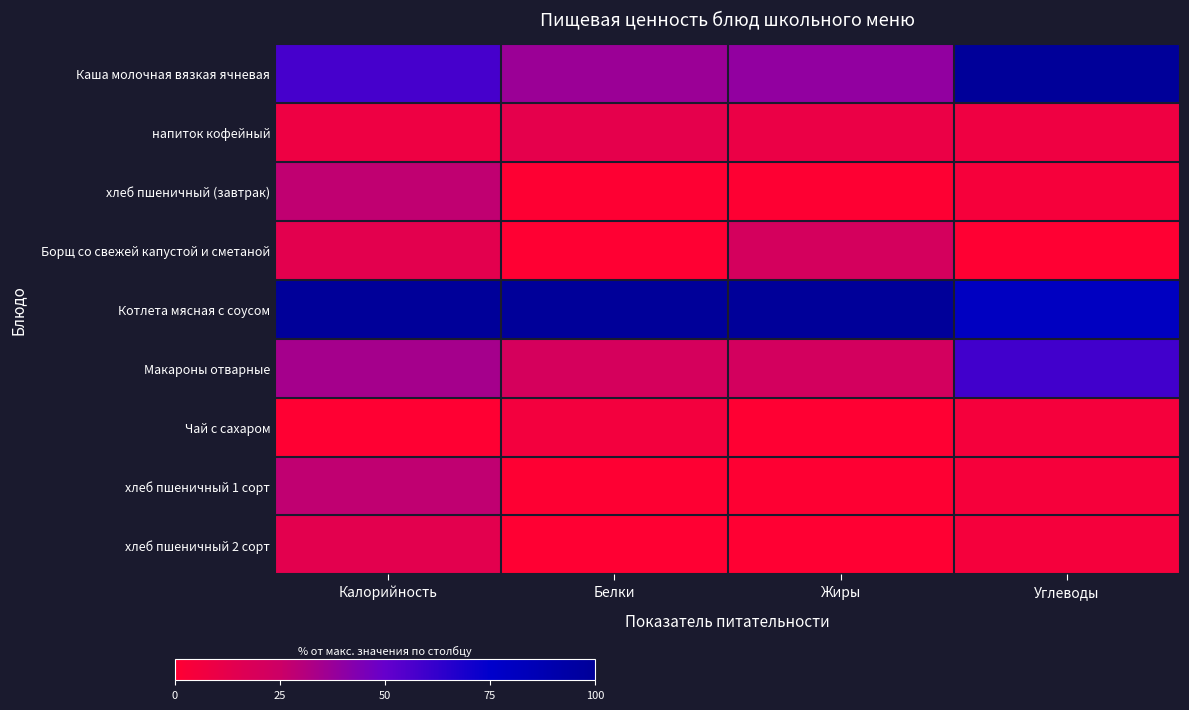

Reading left to right, extract all data points from this chart.

Каша молочная вязкая ячневая: Калорийность=57.4	Белки=37.1	Жиры=39.3	Углеводы=100.0
напиток кофейный: Калорийность=8.5	Белки=12.8	Жиры=9.4	Углеводы=7.5
хлеб пшеничный (завтрак): Калорийность=28.1	Белки=0.5	Жиры=0.8	Углеводы=4.4
Борщ со свежей капустой и сметаной: Калорийность=13.5	Белки=0.0	Жиры=20.9	Углеводы=0.0
Котлета мясная с соусом: Калорийность=100.0	Белки=100.0	Жиры=100.0	Углеводы=80.4
Макароны отварные: Калорийность=34.5	Белки=20.7	Жиры=21.2	Углеводы=58.9
Чай с сахаром: Калорийность=0.0	Белки=5.5	Жиры=0.0	Углеводы=5.0
хлеб пшеничный 1 сорт: Калорийность=28.1	Белки=0.5	Жиры=0.8	Углеводы=4.4
хлеб пшеничный 2 сорт: Калорийность=13.6	Белки=0.0	Жиры=0.4	Углеводы=5.0